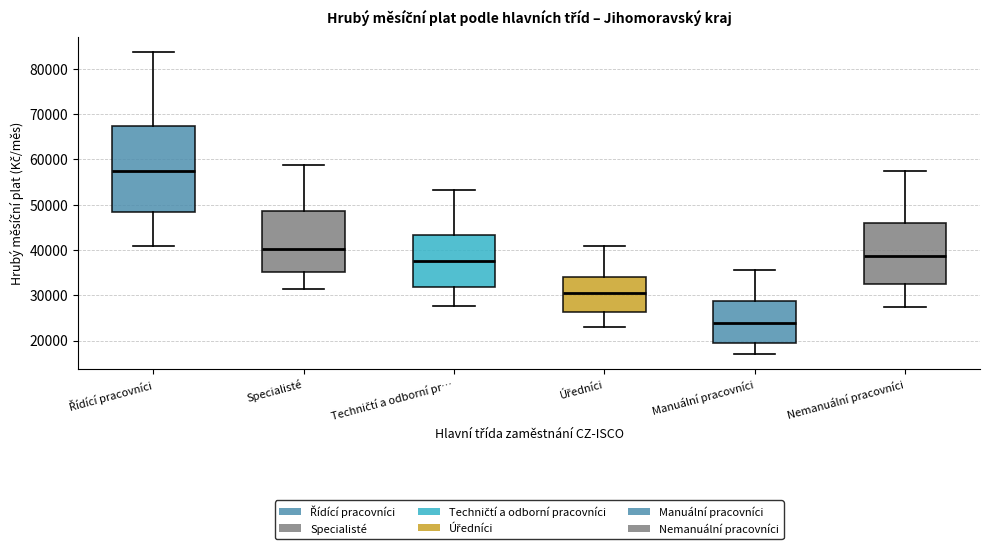

Which box is the tallest, from its lower edge to its upper edge?

Řídící pracovníci